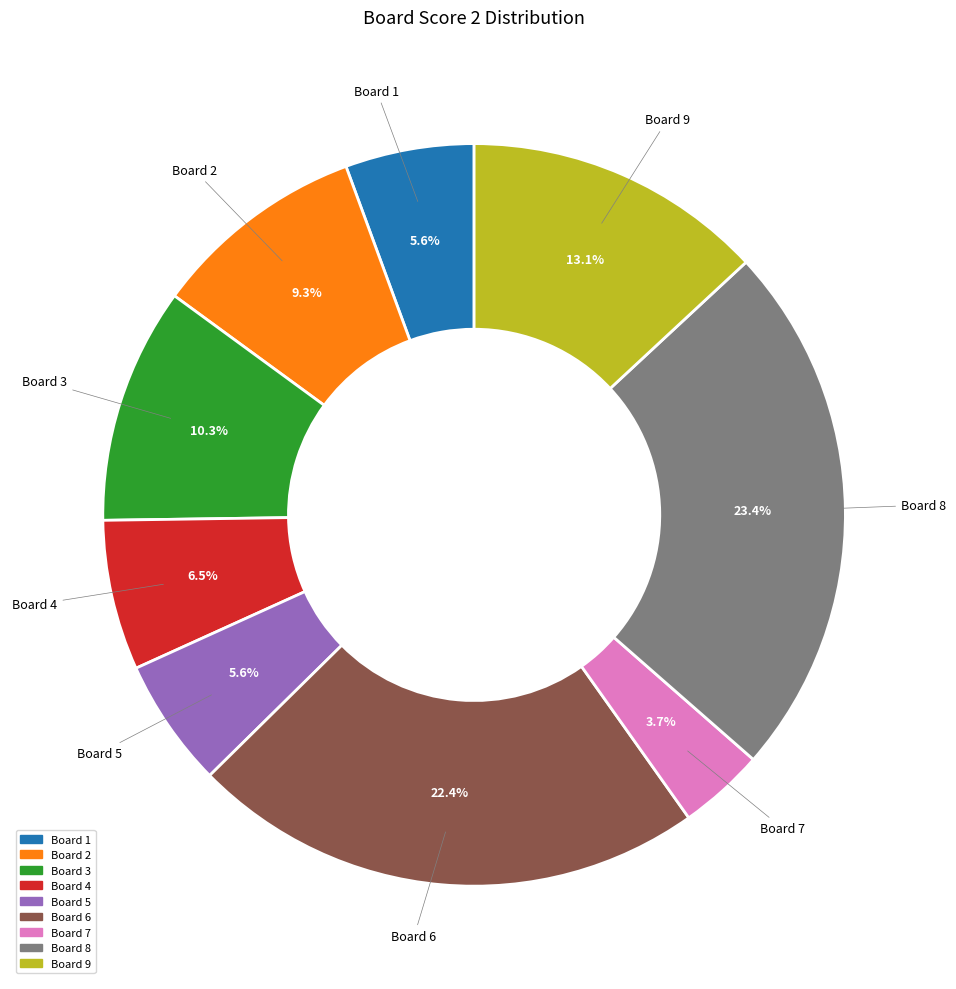

Does any single category account for the majority?

No